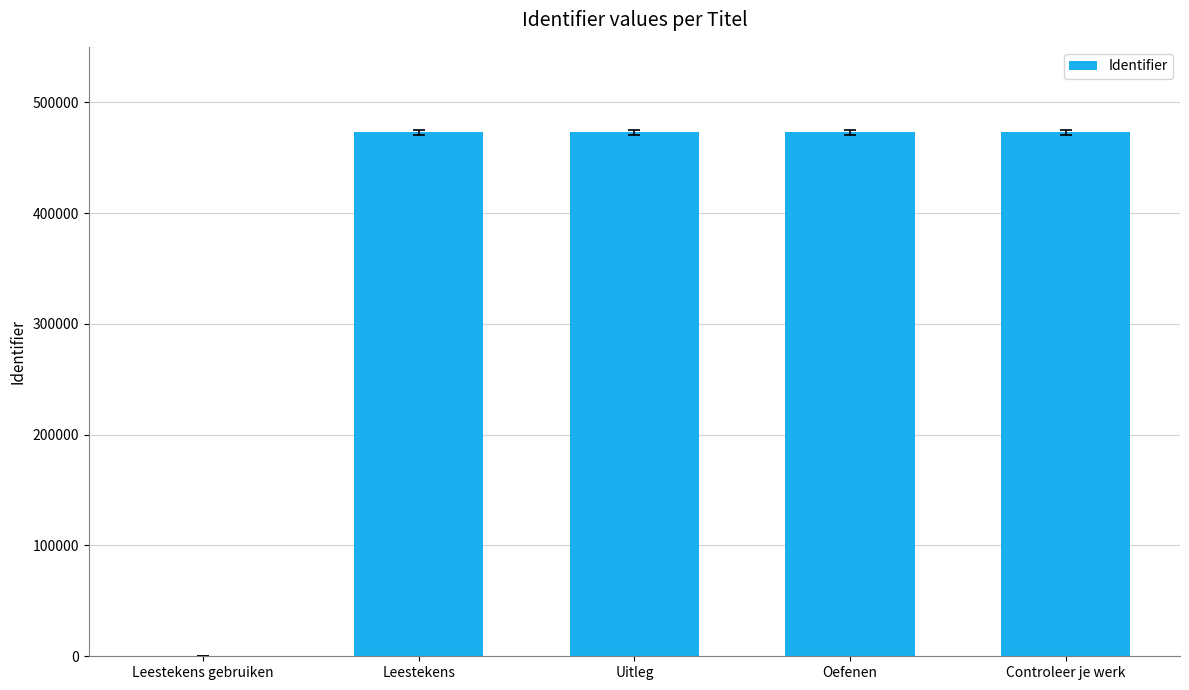

How many data points does each series have?

5